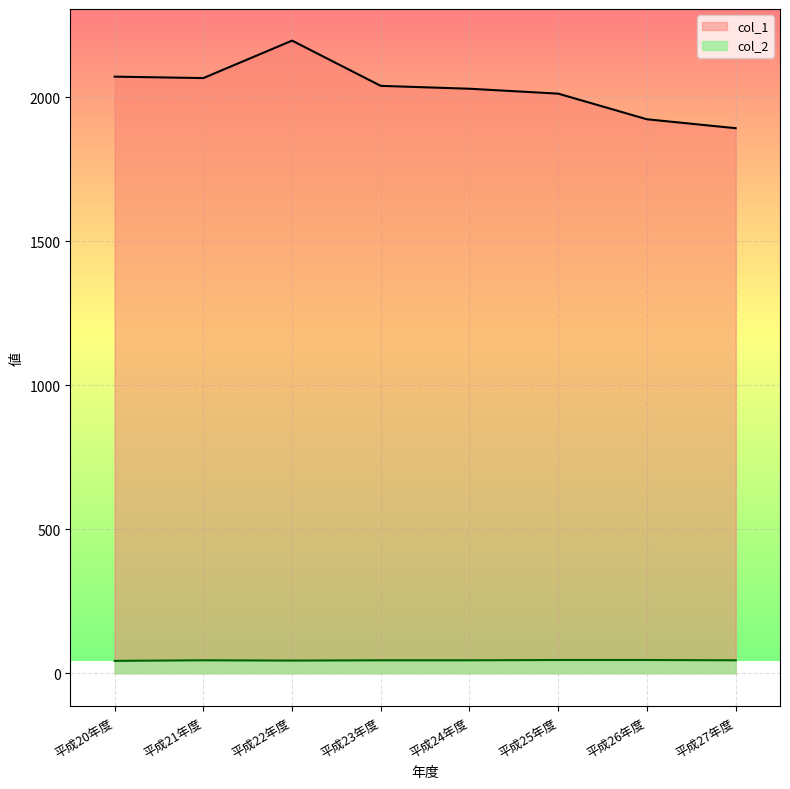

Rank the series by their maximum value, from lowest to highest.

col_2, col_1